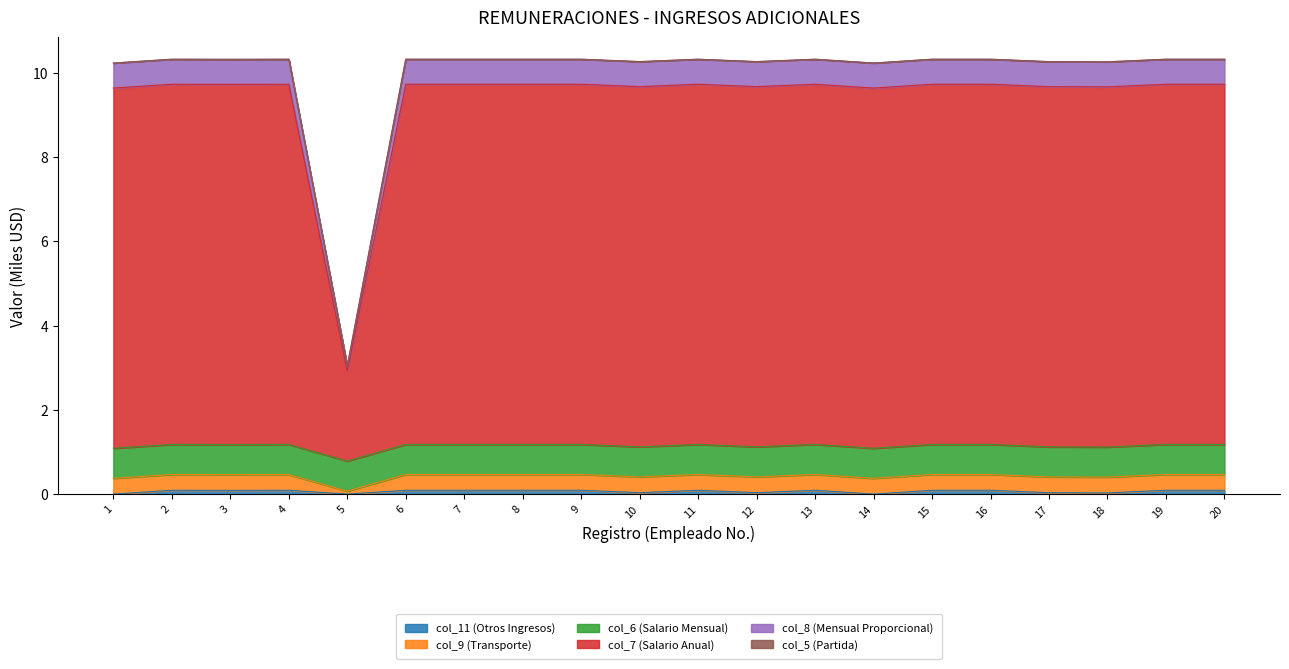

Where is the first local maximum for col_7 (Salario Anual)?

2